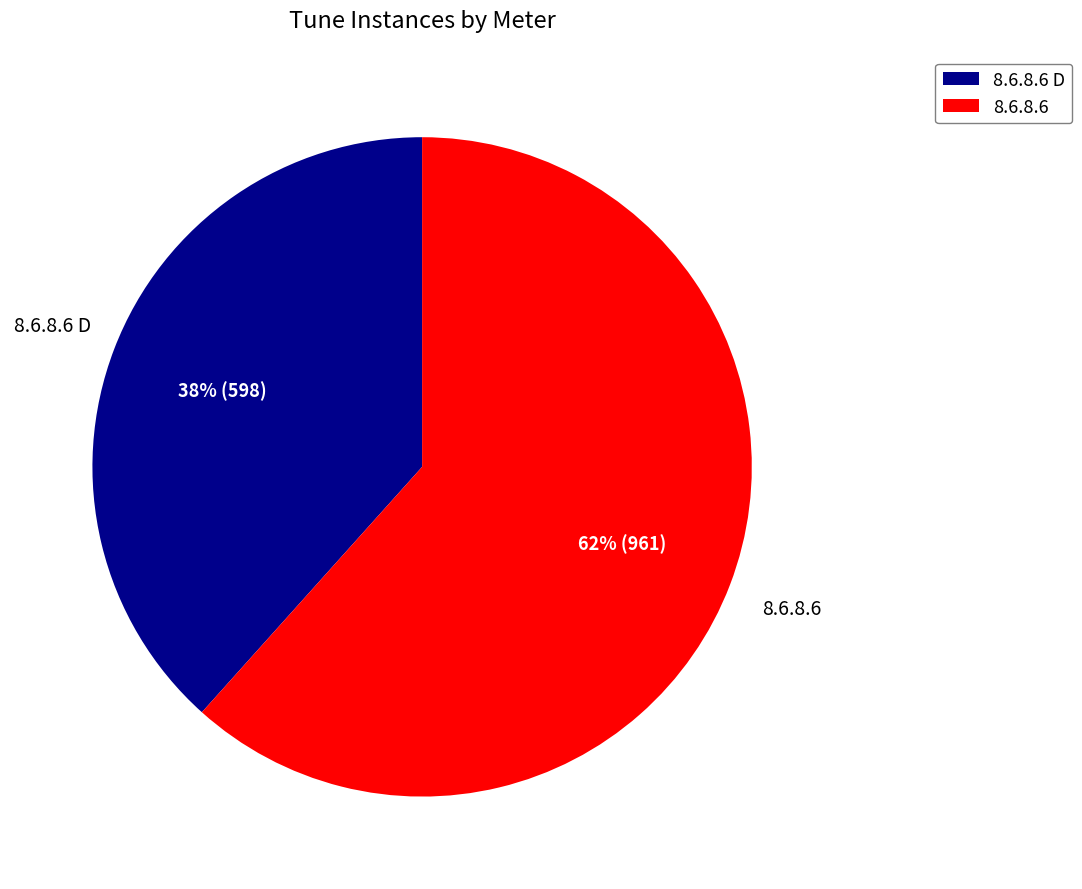

How many segments does this pie chart have?

2